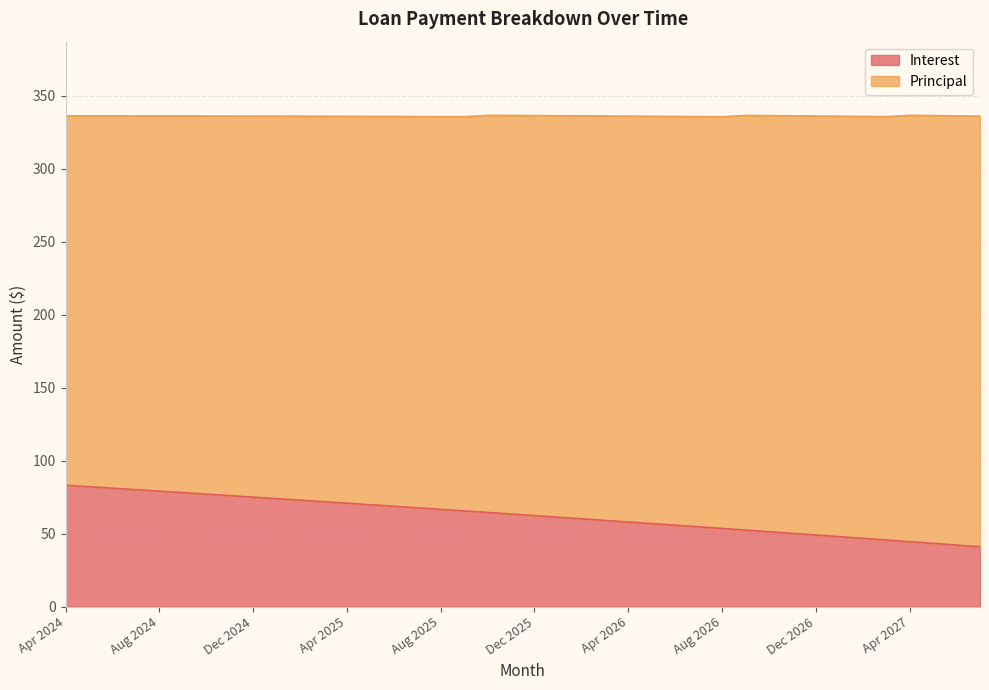

Reading left to right, list all the values displayed in this chart.

83.2	82.2	81.2	80.2	79.2	78.2	77.1	76.1	75.1	74.0	73.0	72.0	70.9	69.9	68.8	67.8	66.7	65.6	64.6	63.5	62.4	61.3	60.2	59.1	58.0	57.0	55.9	54.7	53.6	52.5	51.4	50.3	49.1	48.0	46.9	45.7	44.6	43.4	42.2	41.1